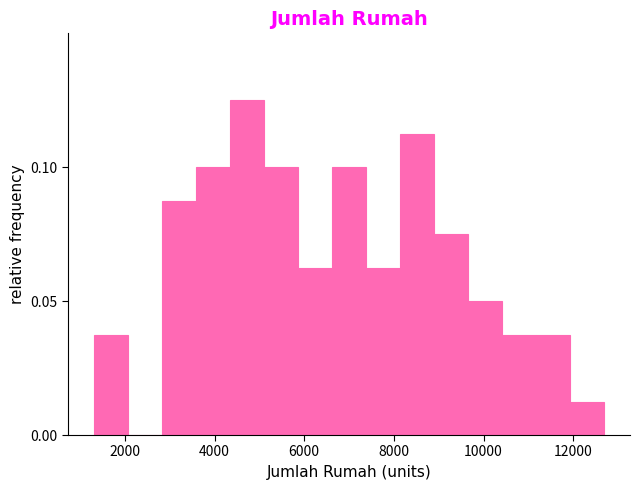

Read against the x-axis, roughly where is the centre of the tallest bar?

4800